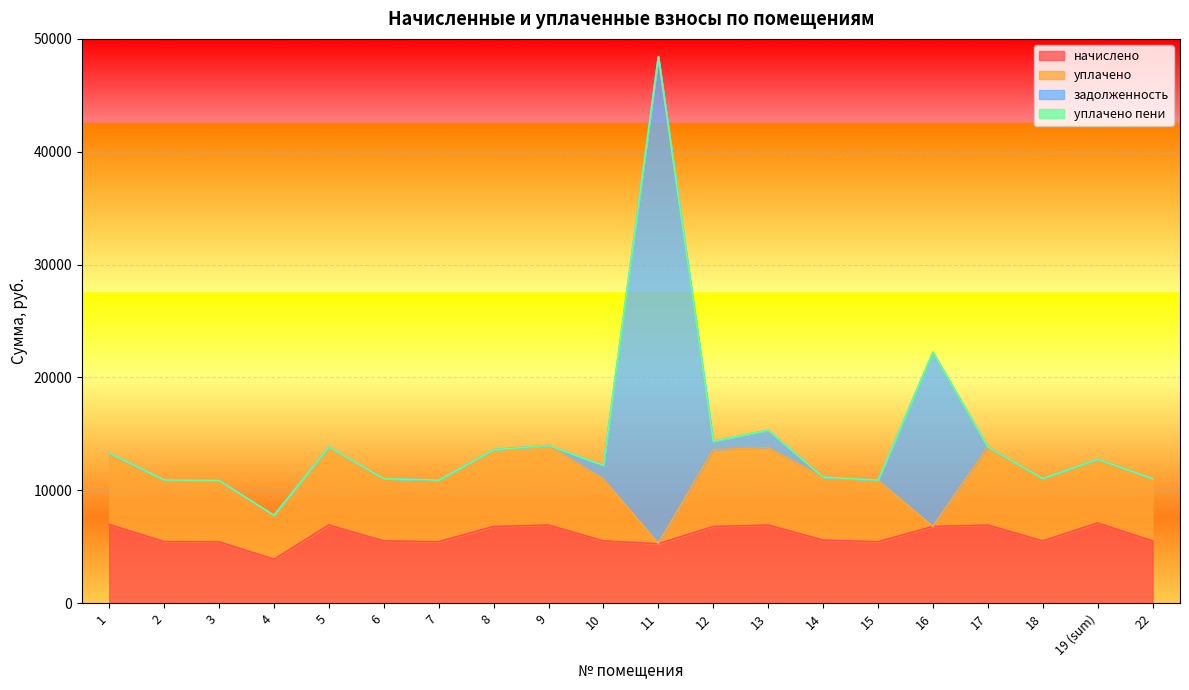

At which category is the sum across all series the highest?

11